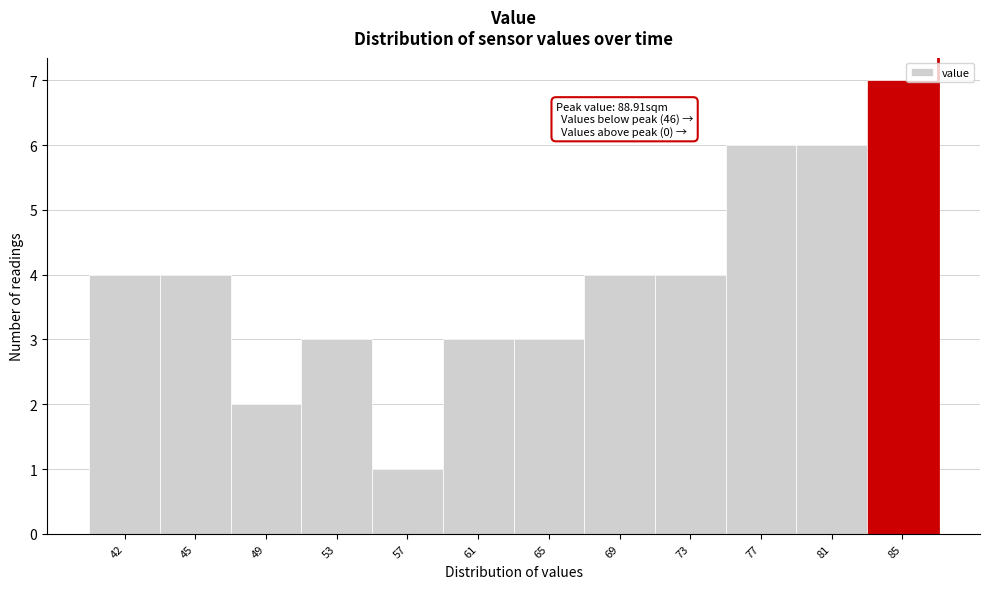

Reading left to right, transcribe all the data shown in this chart.

4	4	2	3	1	3	3	4	4	6	6	7